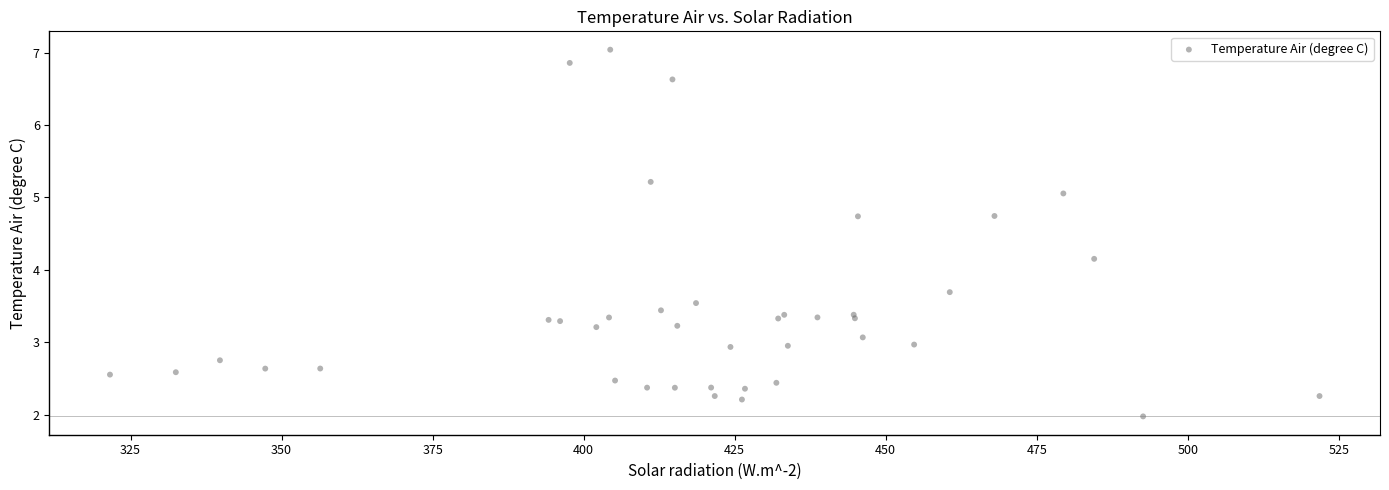

What Y value in the scatter plot is closest to 4?

4.2